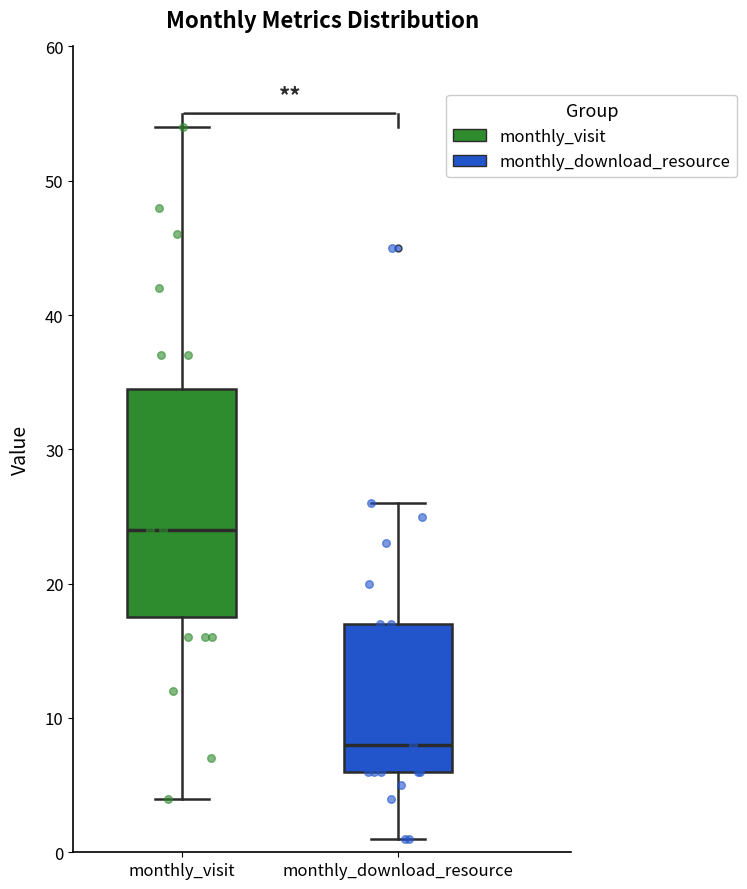

Reading left to right, read every box against the y-axis: the position of its median line, the range the box covers, and the ends of its whiskers. The values are not printed on the chart, so give them approximately, as read against the axis.

monthly_visit: median 24, box 18 to 35, whiskers 4 to 54
monthly_download_resource: median 8, box 6 to 17, whiskers 1 to 26